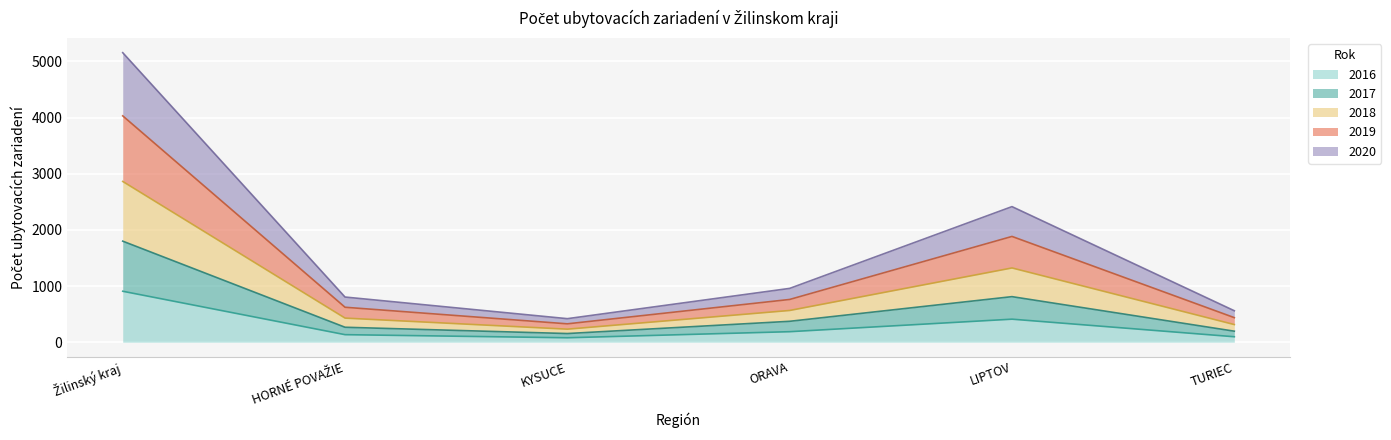

What is the maximum value for 2016?

907